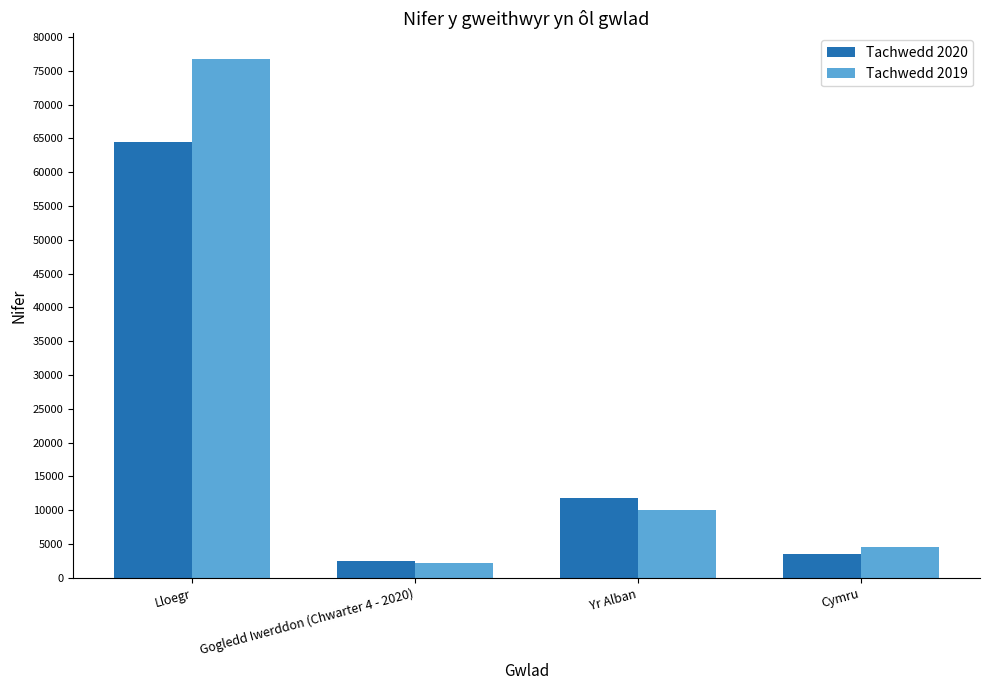

Which series changed the most between Lloegr and Yr Alban?

Tachwedd 2019